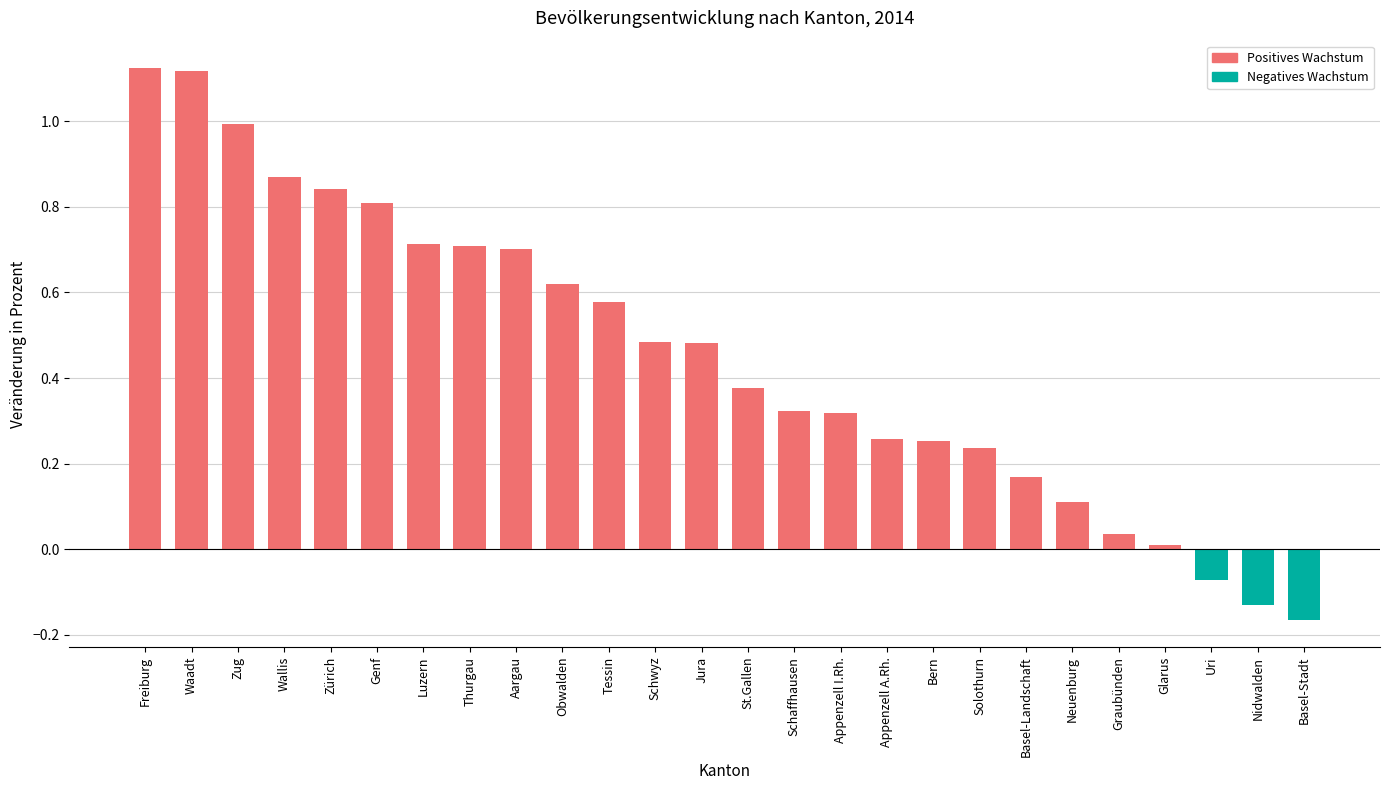

Where does the data first go above 0?

Freiburg